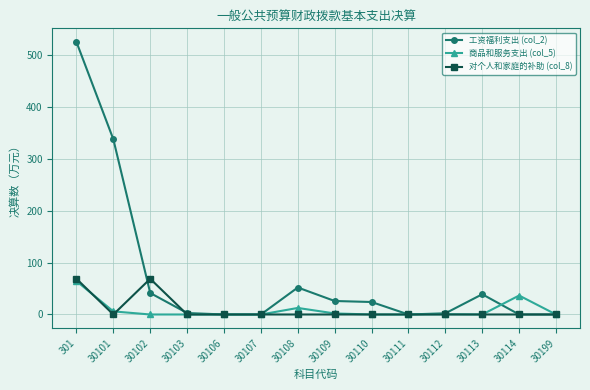

Is it true that 工资福利支出 (col_2) equals 64.3 at 30113?

False